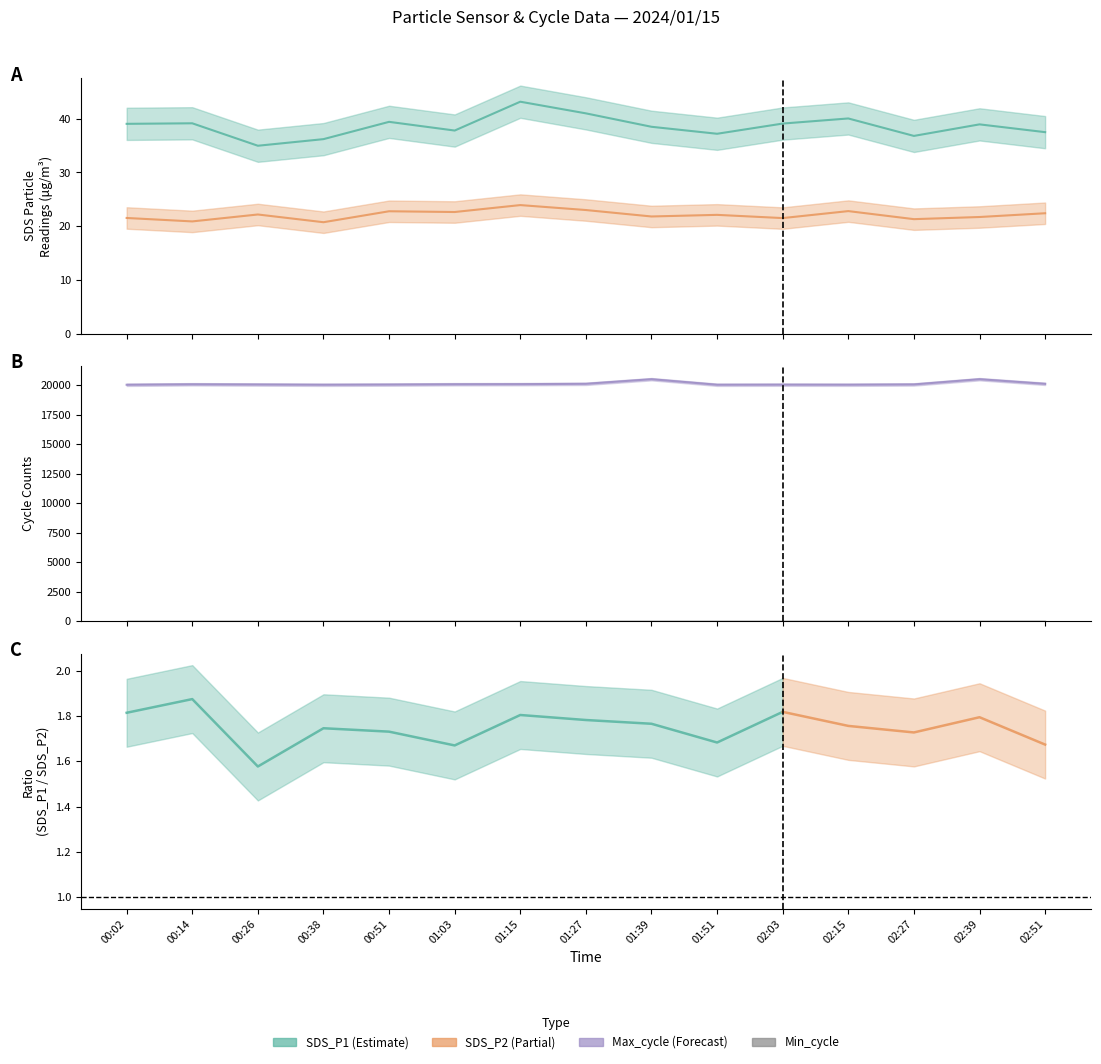

True or false: Max_cycle and SDS_P1 cross at least once.

False